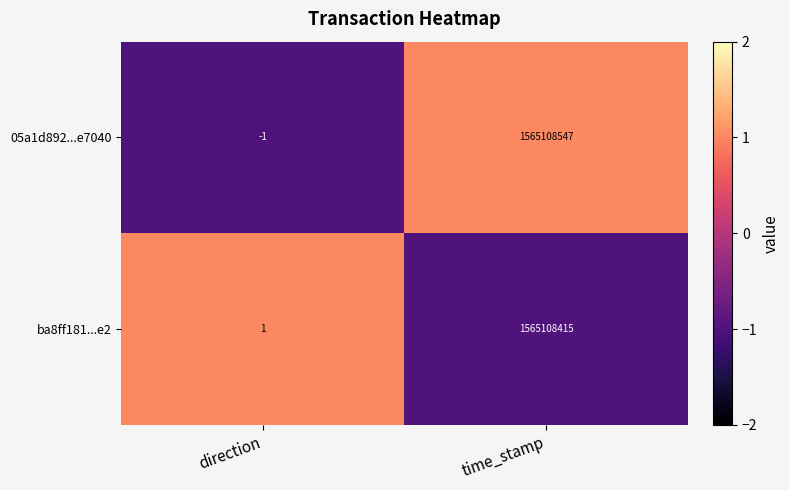

At which category is the sum across all series the highest?

time_stamp